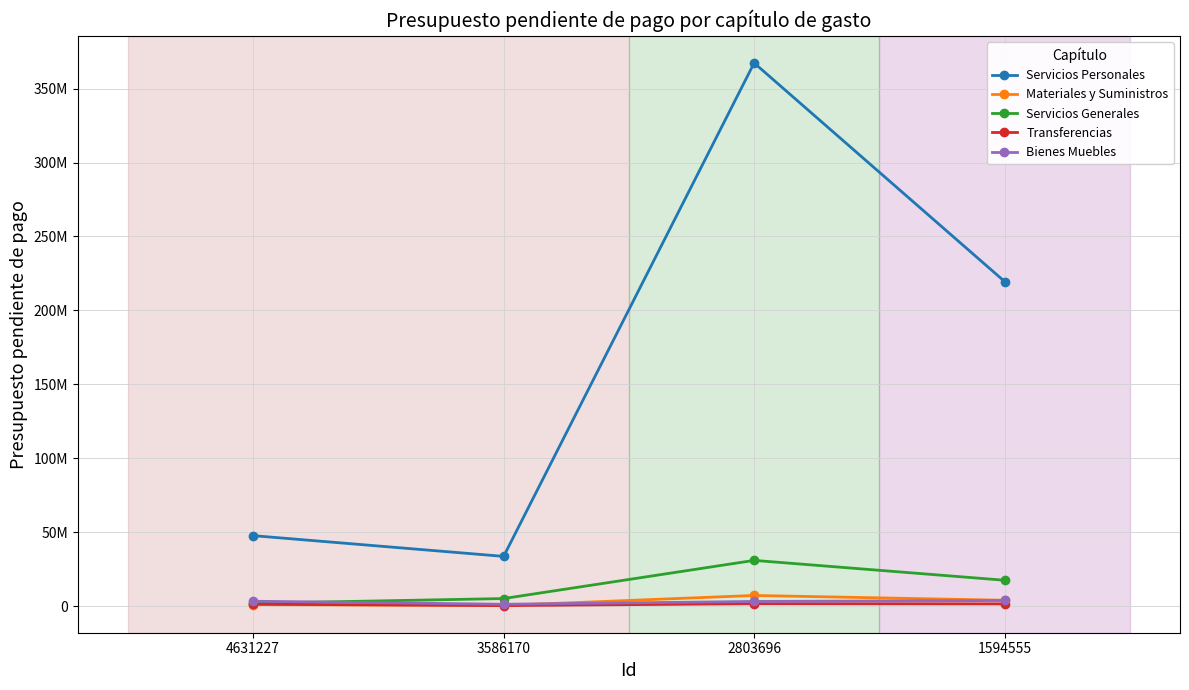

Is the value of Servicios Generales at 1594555 greater than the value of Transferencias at 3586170?

Yes